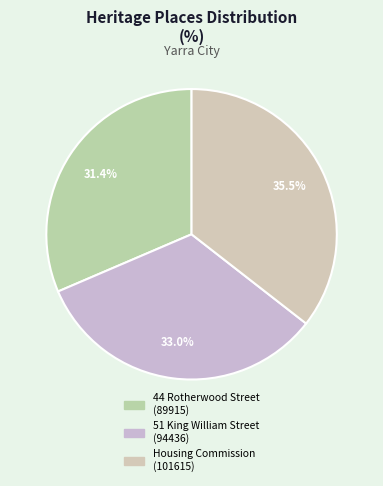

Which slice is the largest?

Housing Commission